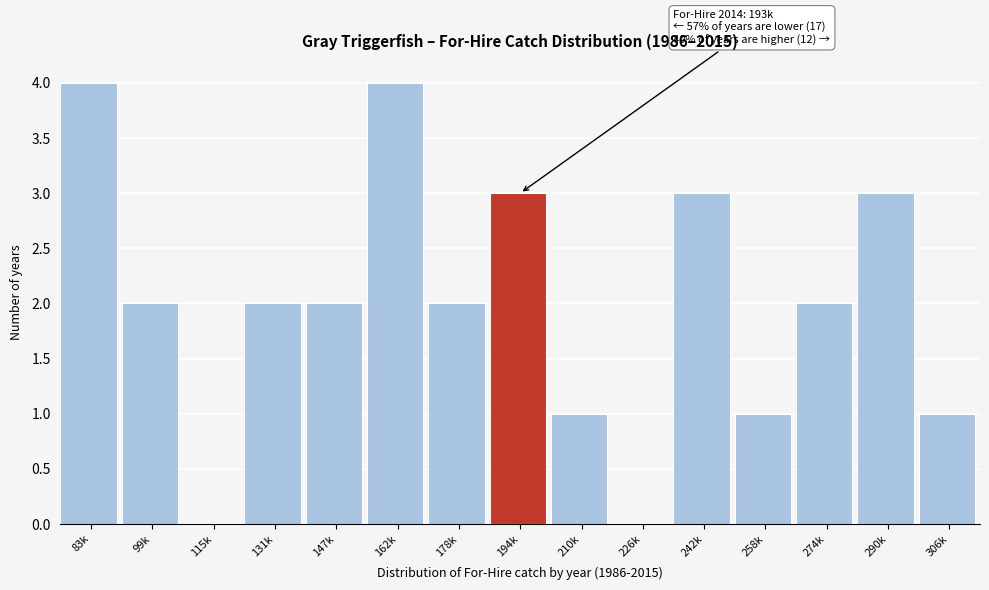

Reading right to left, what are all the values shown in this chart?

306k=1	290k=3	274k=2	258k=1	242k=3	226k=0	210k=1	194k=3	178k=2	162k=4	147k=2	131k=2	115k=0	99k=2	83k=4